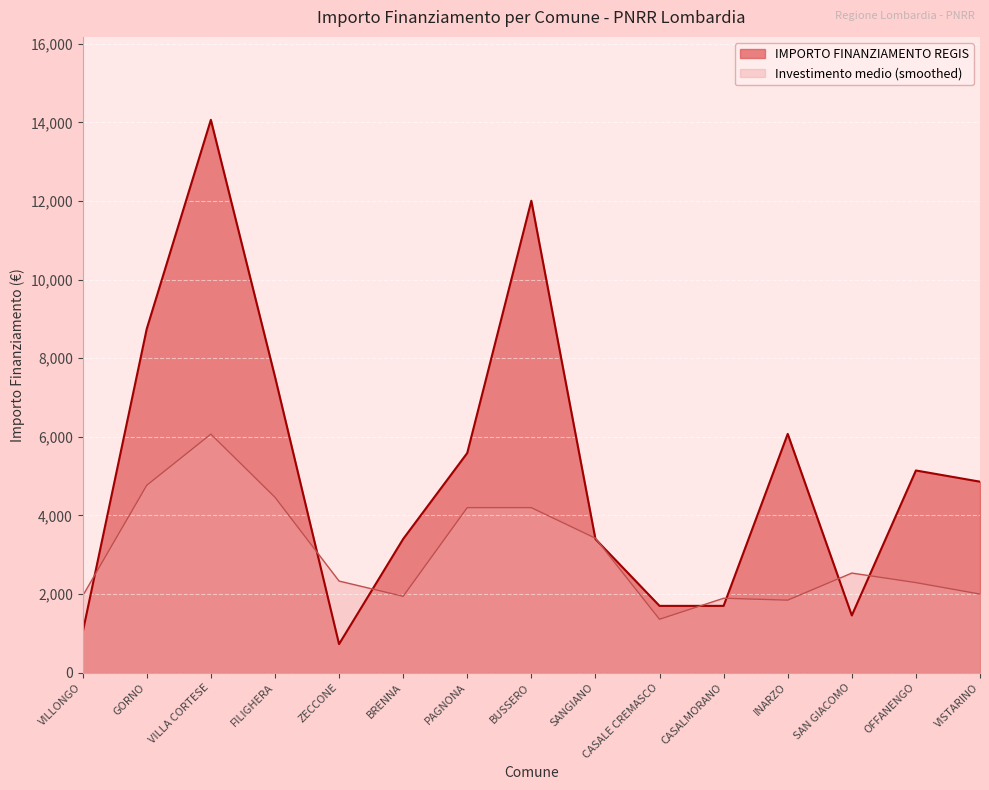

How many data points does each series have?

15